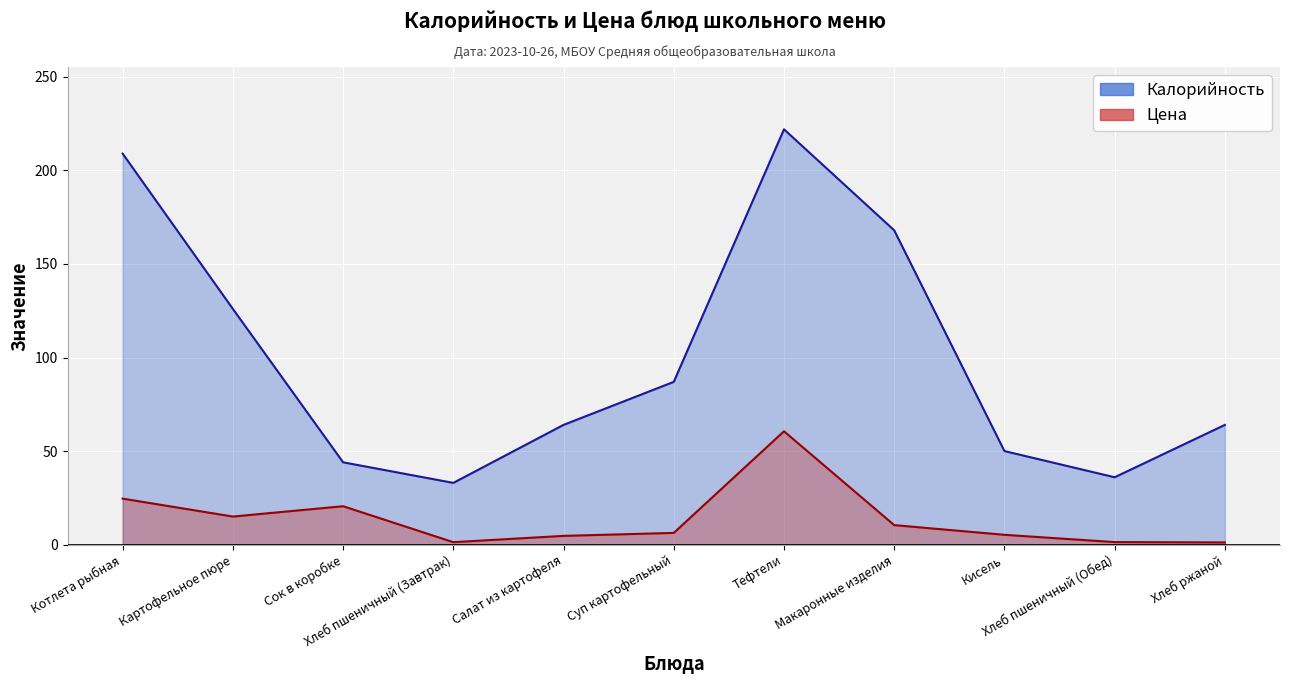

At which category does the chart reach its peak across all series?

Тефтели